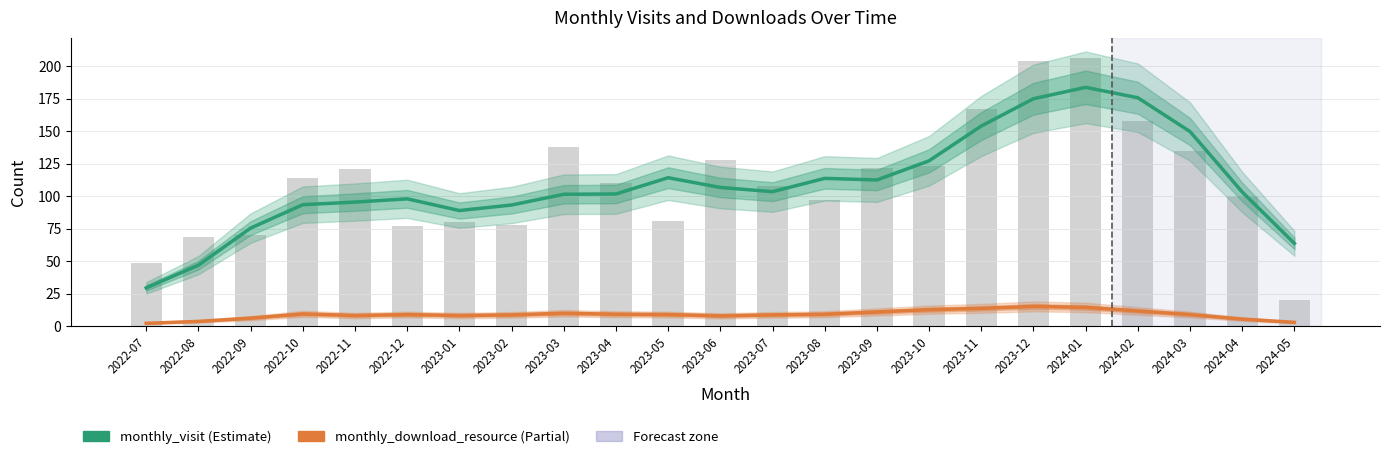

What is the sum of the monthly_visit values at 2022-10 and 2023-07?

197.0